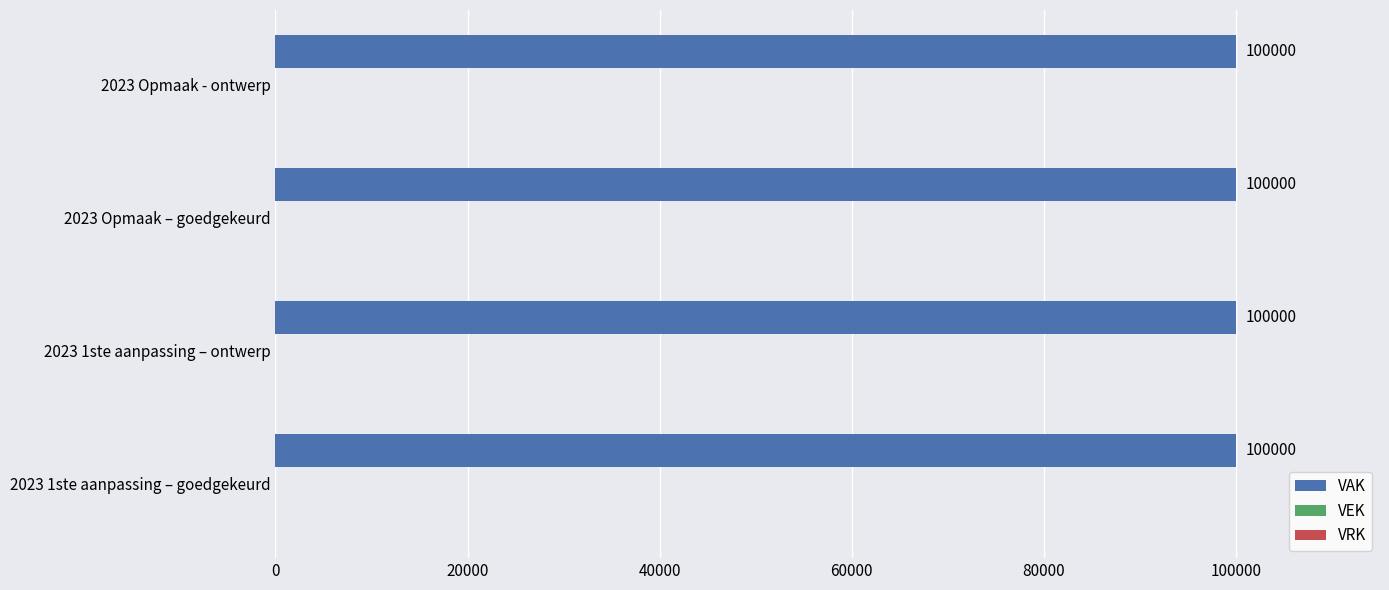

What is the approximate value of VAK at 2023 Opmaak - ontwerp?

100000